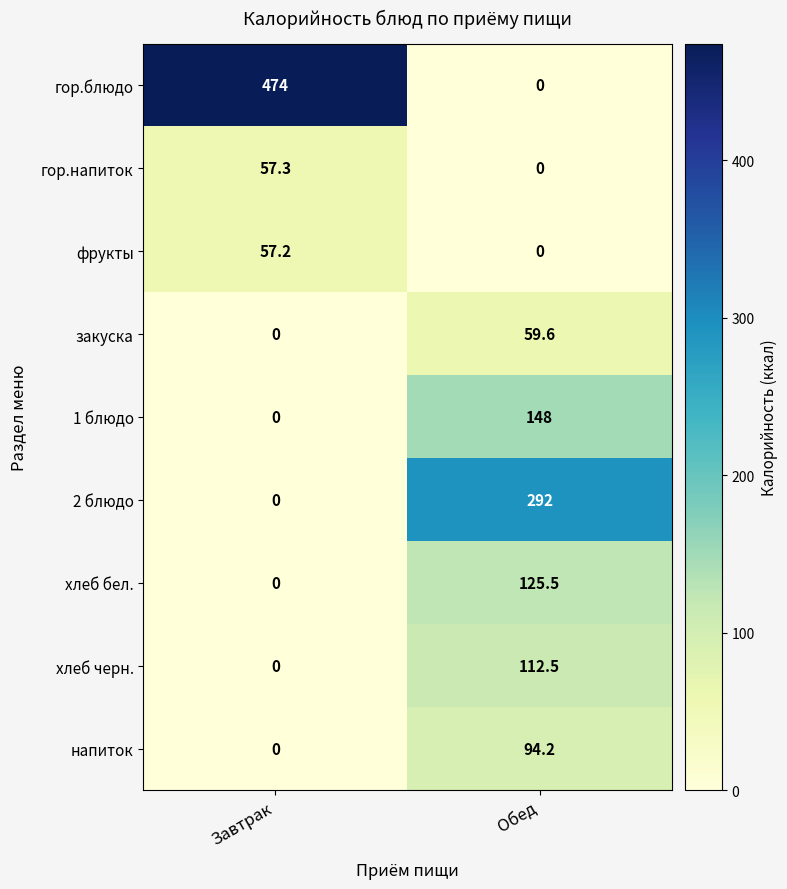

Reading right to left, extract all data points from this chart.

гор.блюдо: 0.0	474.0
гор.напиток: 0.0	57.3
фрукты: 0.0	57.2
закуска: 59.6	0.0
1 блюдо: 148.0	0.0
2 блюдо: 292.0	0.0
хлеб бел.: 125.5	0.0
хлеб черн.: 112.5	0.0
напиток: 94.2	0.0